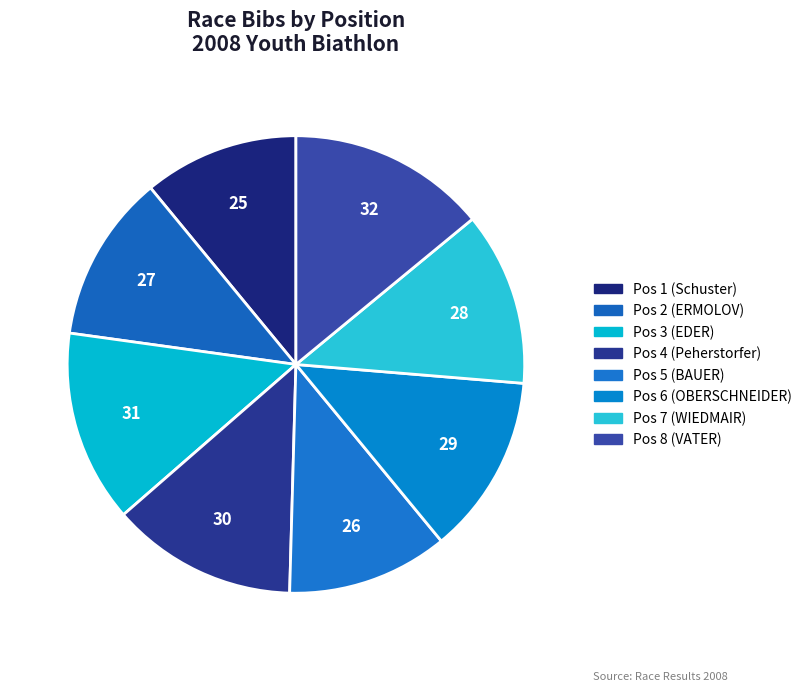

Which slice is the largest?

Pos 8 (VATER)